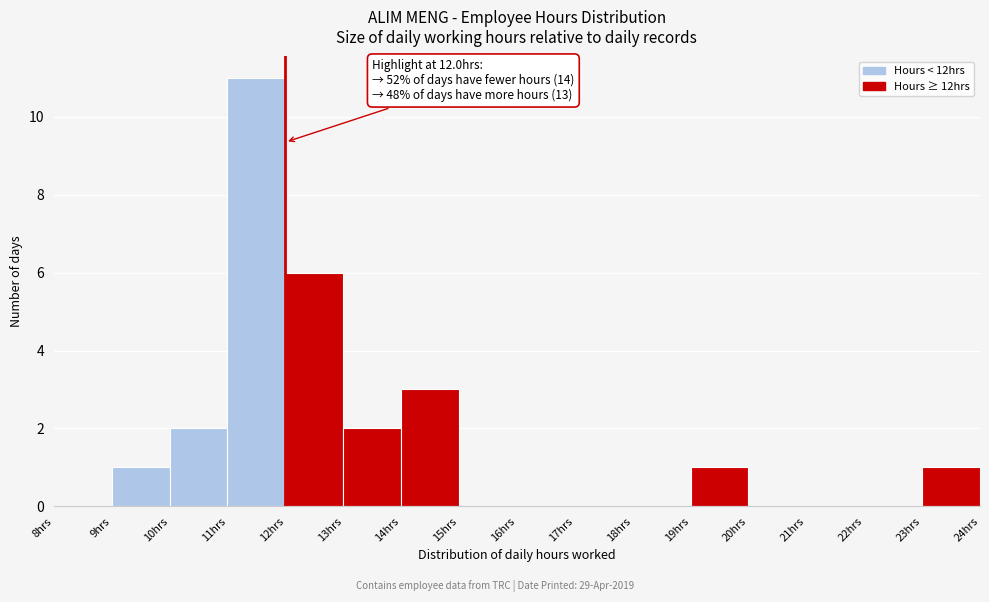

Which range on the x-axis has the tallest bar?

11 to 12